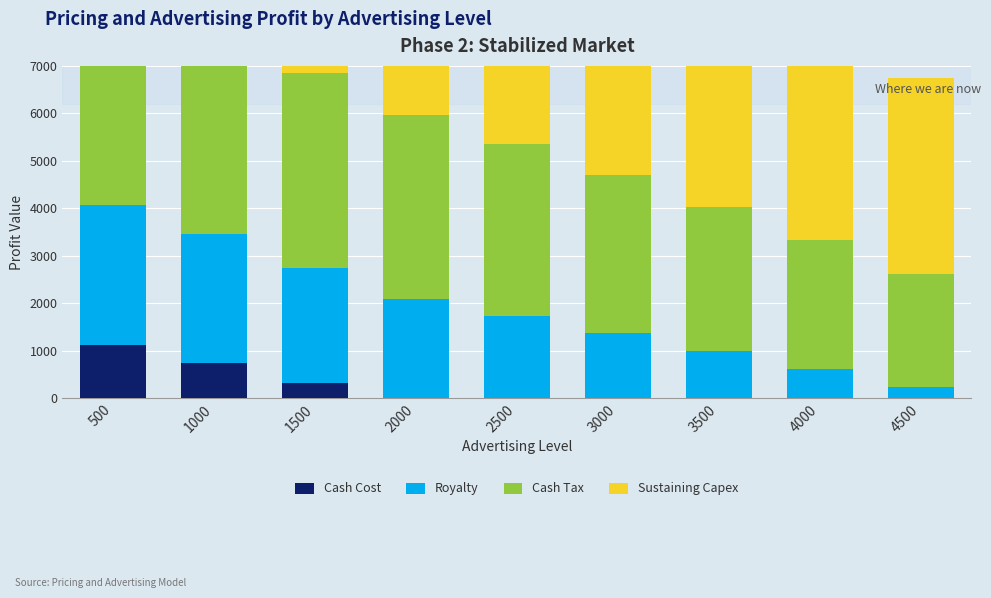

Is the value of Royalty at 4500 greater than the value of Cash Tax at 4000?

No